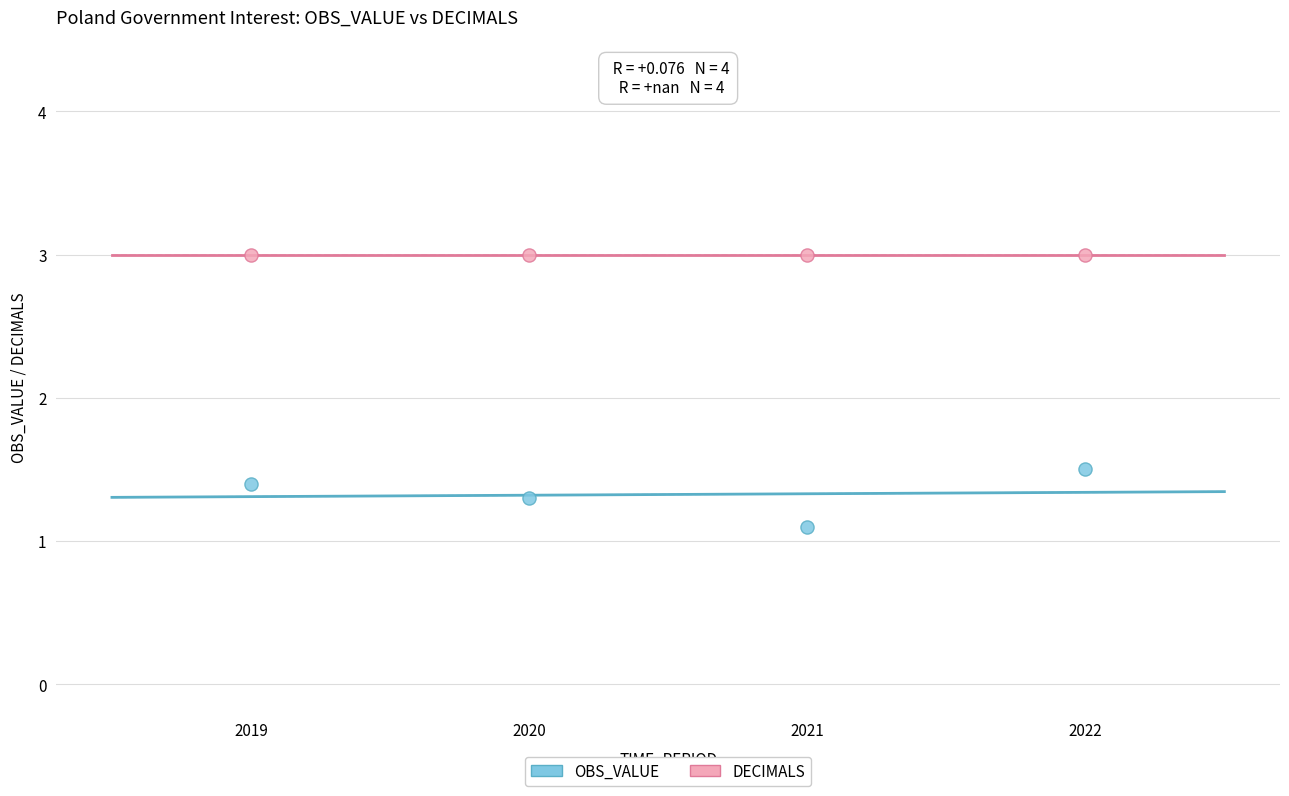

In the OBS_VALUE series, what Y value is closest to 1?

1.1